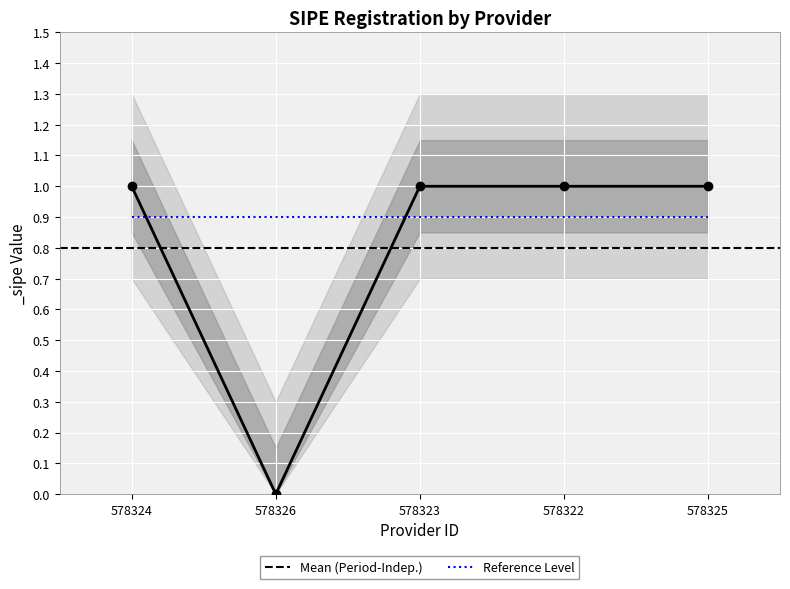

Is it true that the value at 578326 is 0?

True